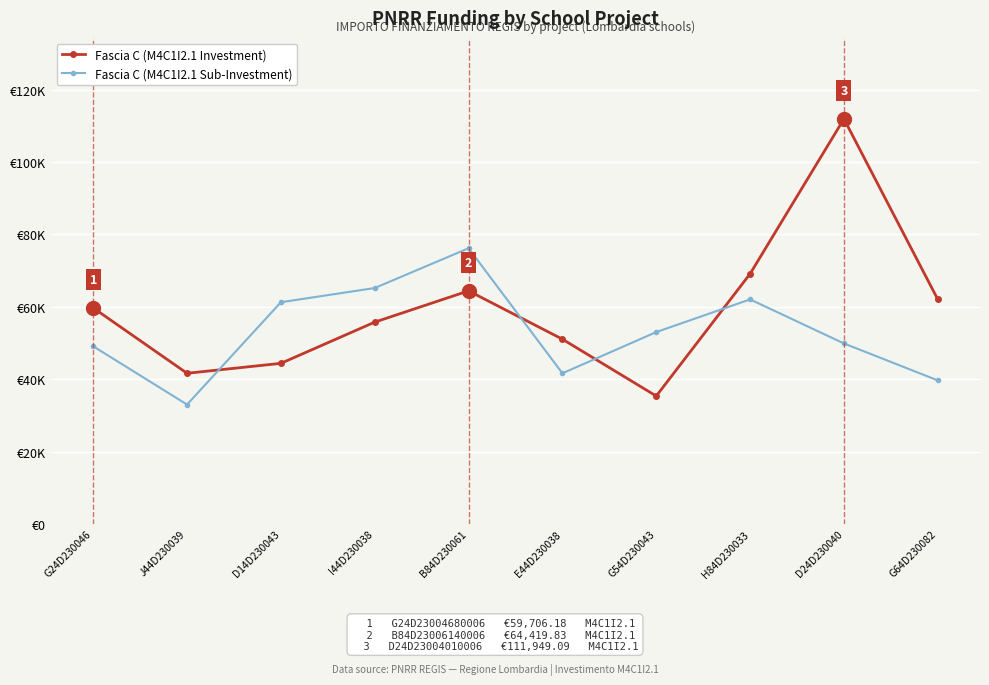

What position from the left is D24D230040?

9